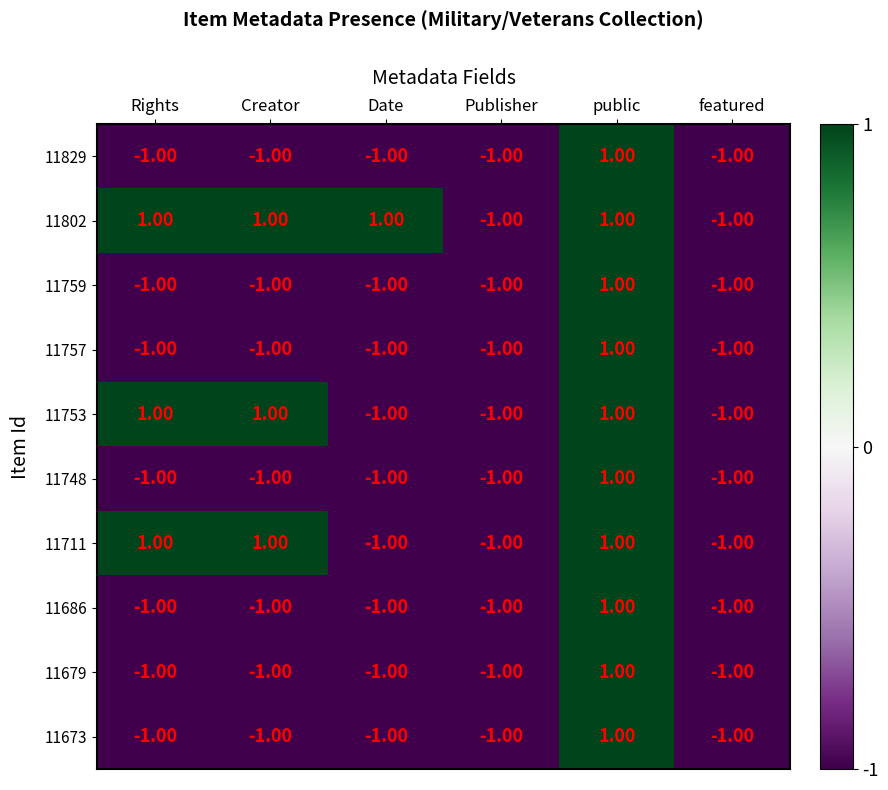

How many series are shown in this chart?

10